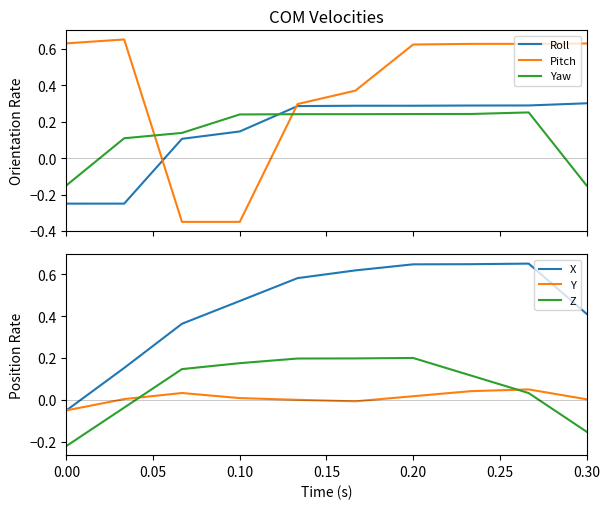

Does the chart have visible grid lines?

No